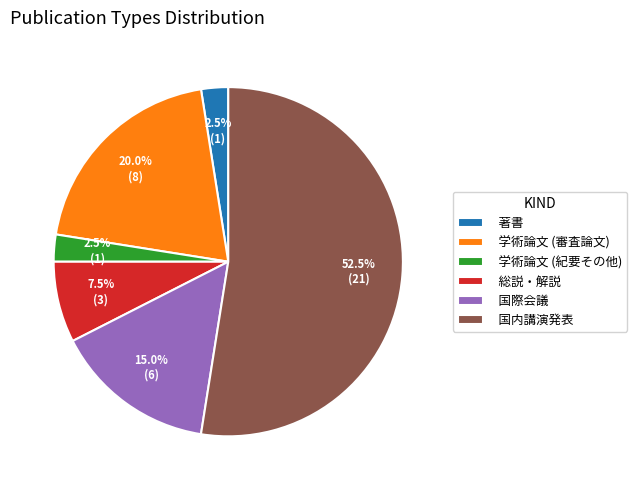

Is 学術論文 (紀要その他) the majority of the pie?

No